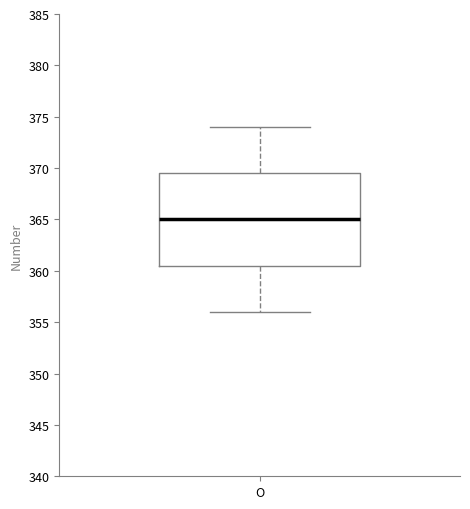

Where is the upper edge of the box for O on the y-axis? The values are not printed on the chart, so give them approximately, as read against the axis.

369.5